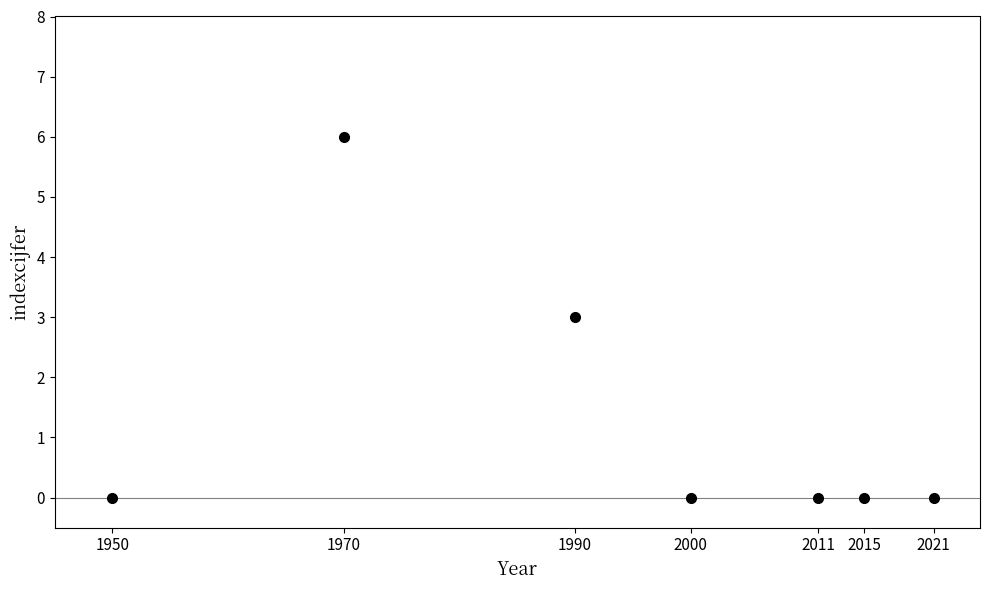

Reading left to right, what are all the values shown in this chart?

1950=0	1970=6	1990=3	2000=0	2011=0	2015=0	2021=0